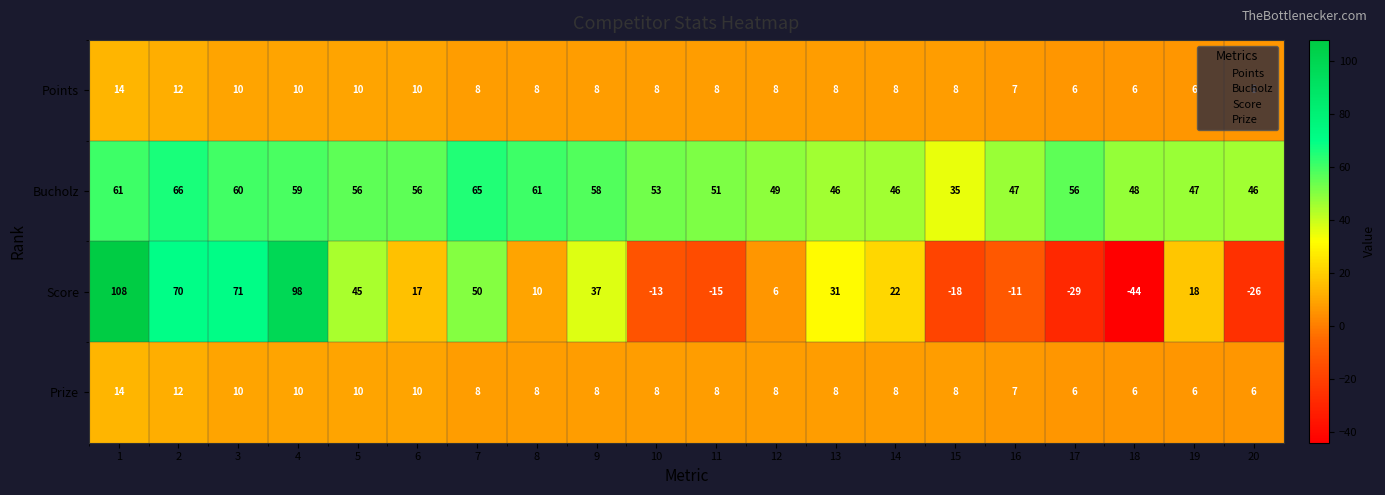

What is the difference between the maximum and minimum values in the Points series?

8